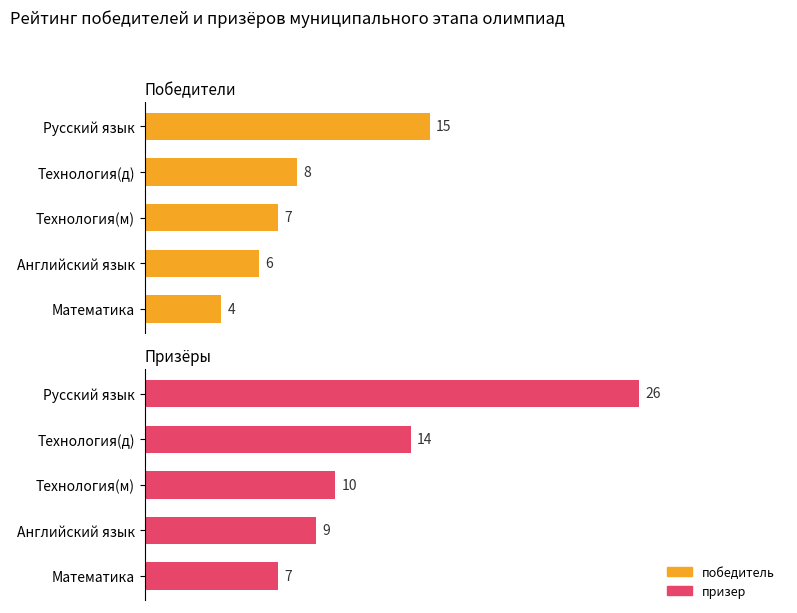

Does the chart contain stacked bars?

No